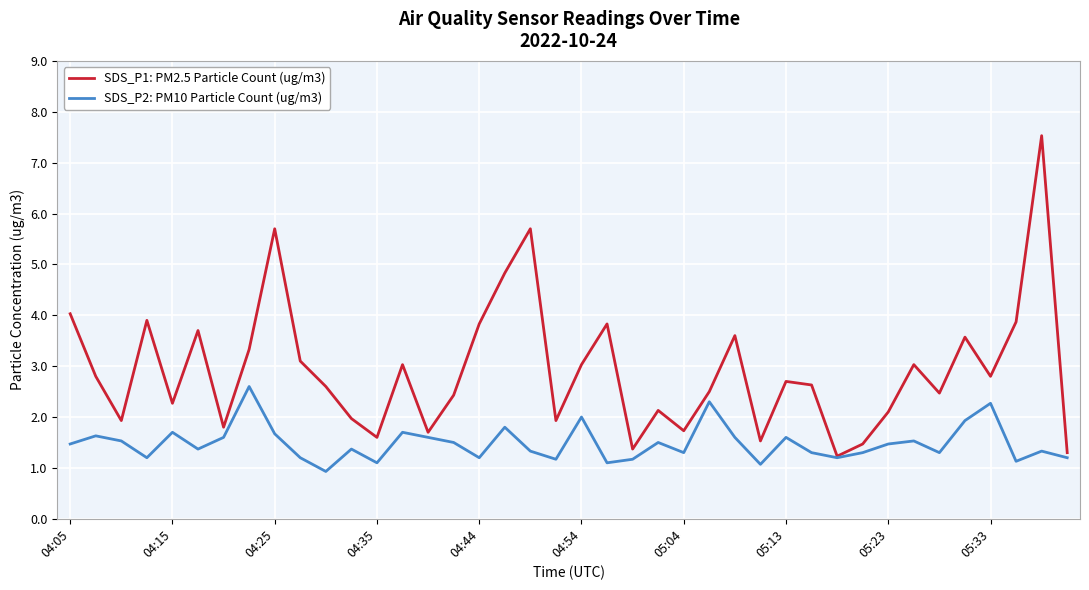

What are all the series names shown in the legend?

SDS_P1: PM2.5 Particle Count (ug/m3), SDS_P2: PM10 Particle Count (ug/m3)